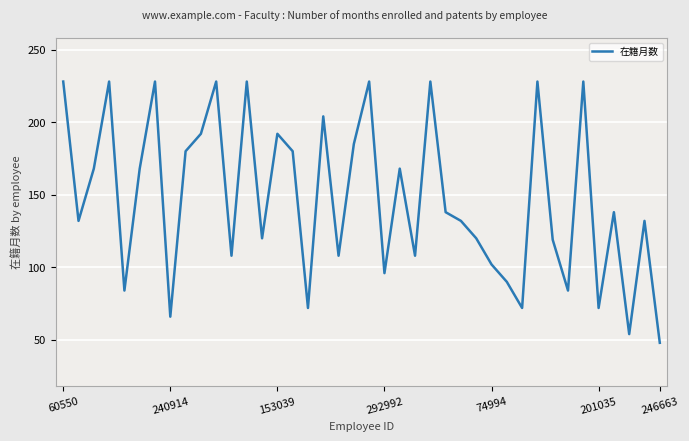

How many lines are shown in the chart?

1